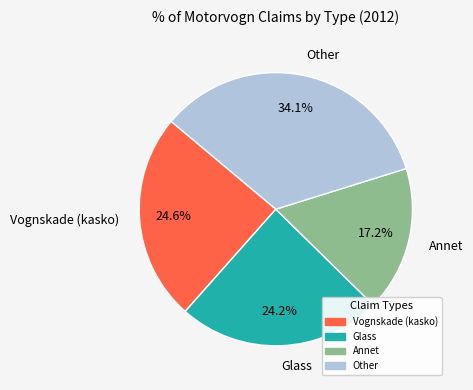

Combined, do Annet and Other account for over 50%?

Yes